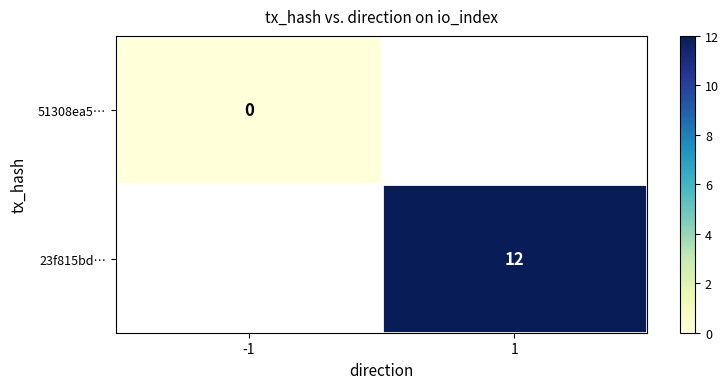

True or false: 23f815bd… has a value of 12 at 1.

True